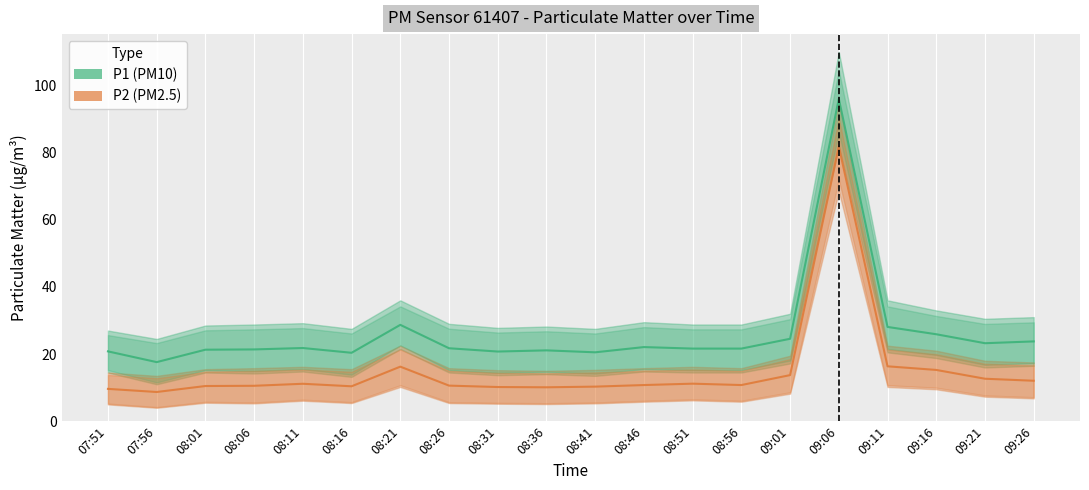

What is the sum of the P2 (PM2.5) values at 08:46 and 09:11?

27.1